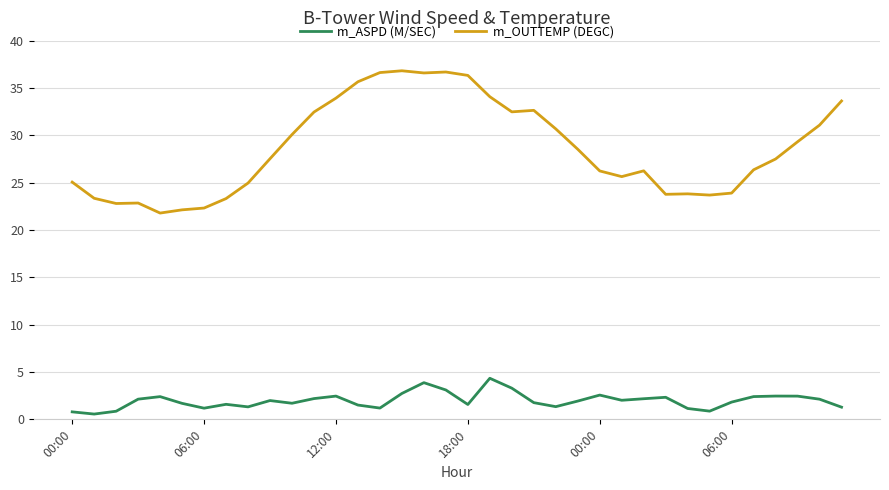

True or false: m_OUTTEMP (DEGC) and m_ASPD (M/SEC) cross at least once.

False